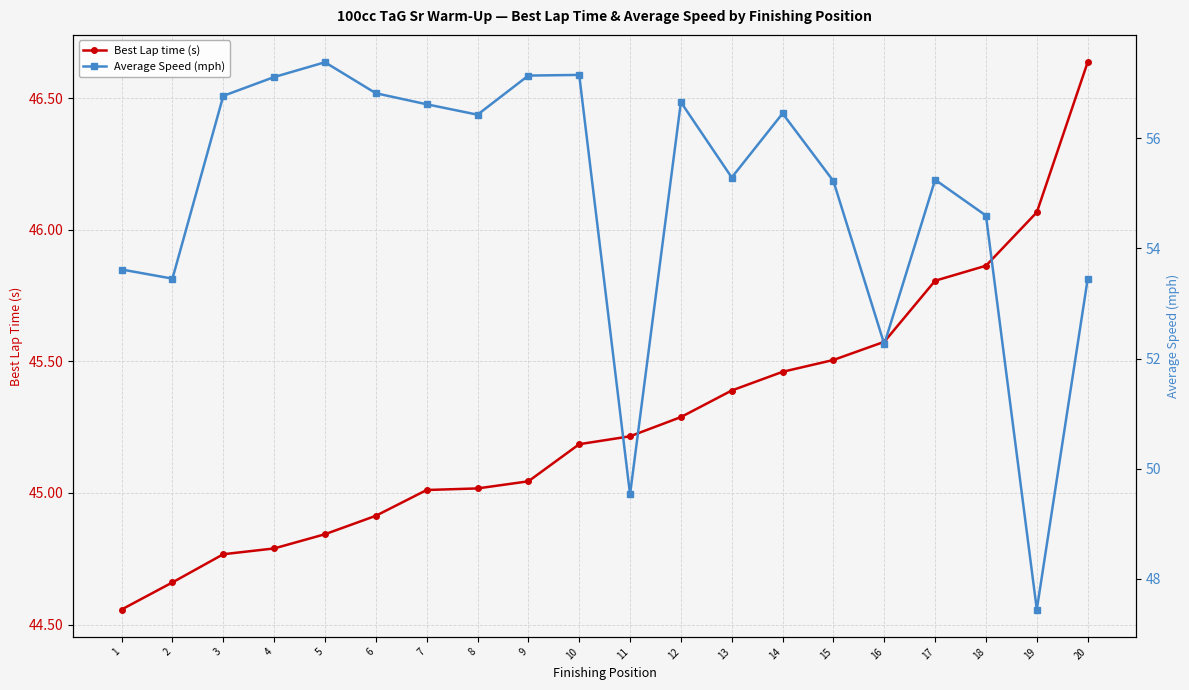

Where is Average Speed (mph) nearest to the value 52?

16